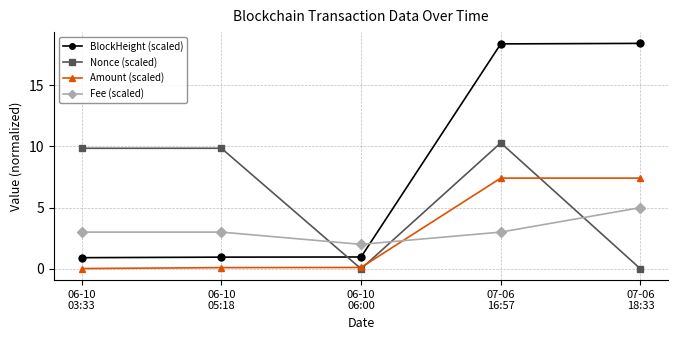

Which series has the largest range (max minus min)?

BlockHeight (scaled)